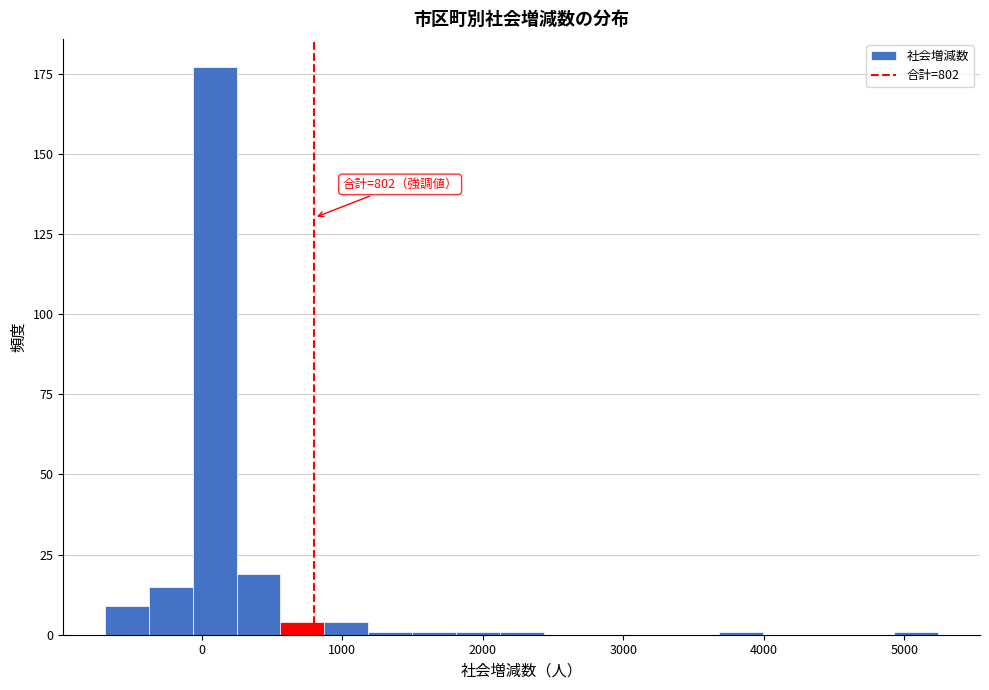

Read against the x-axis, roughly where is the centre of the tallest bar?

100